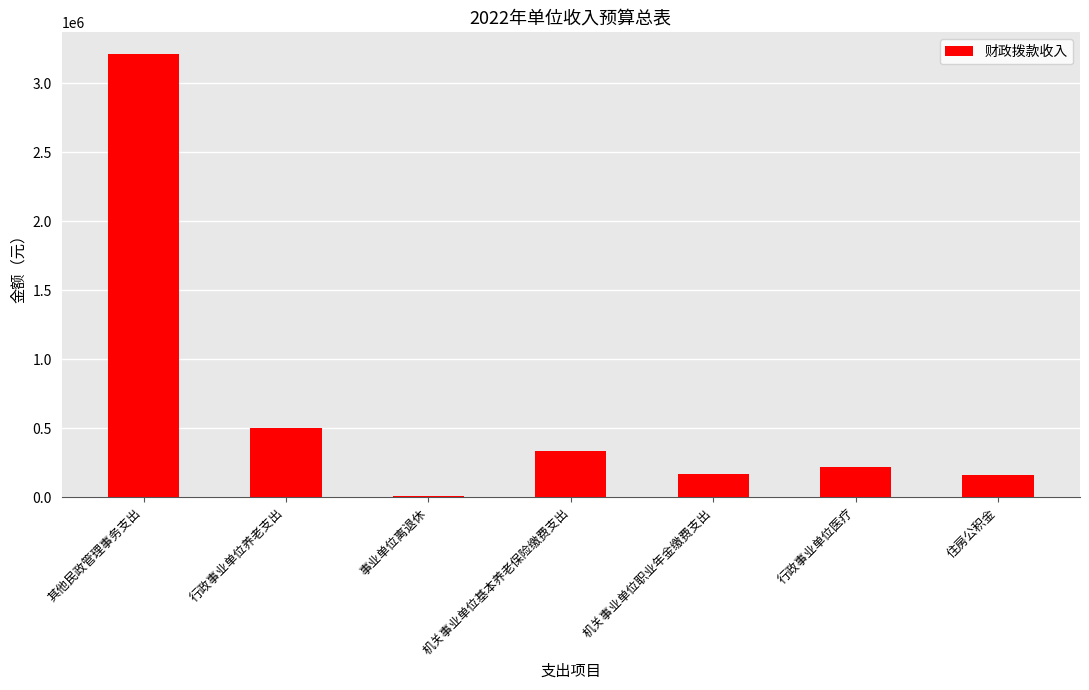

Where is the data nearest to the value 1606900?

行政事业单位养老支出